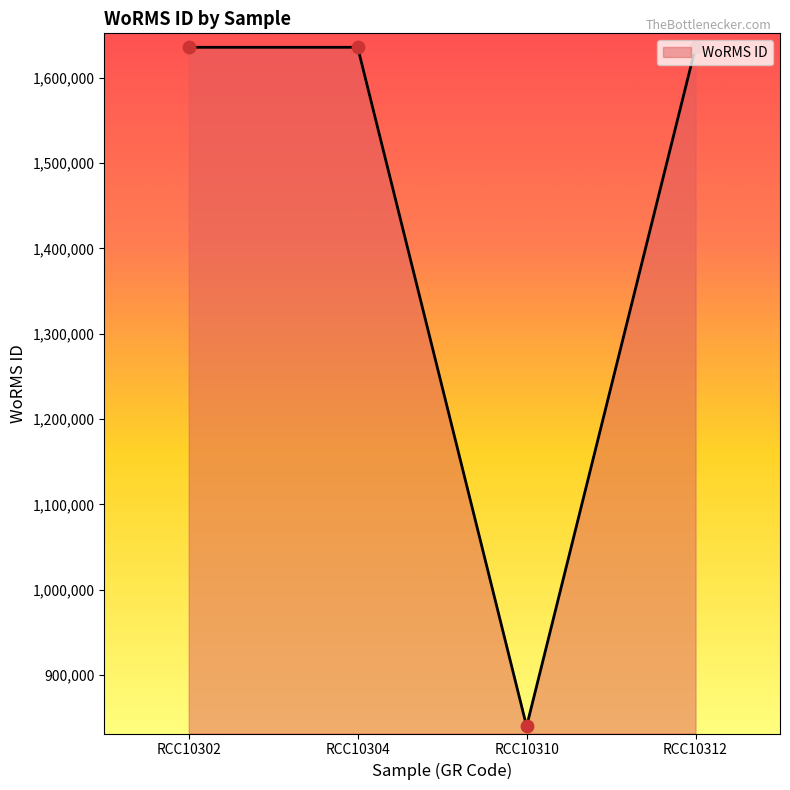

What is the change in value from RCC10304 to RCC10310?

-795799